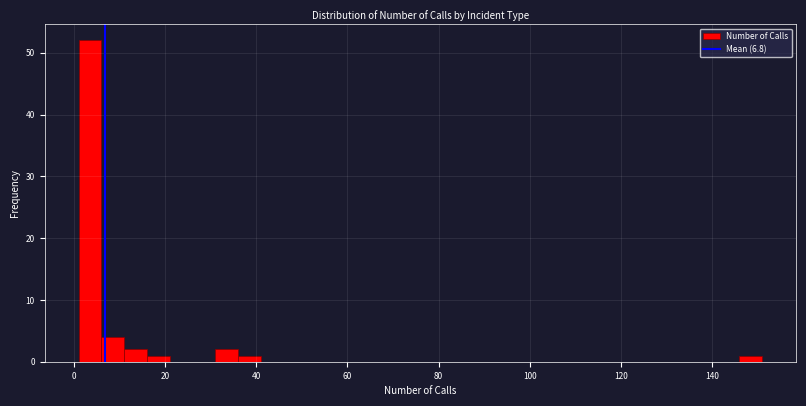

Read against the x-axis, roughly where is the centre of the tallest bar?

4